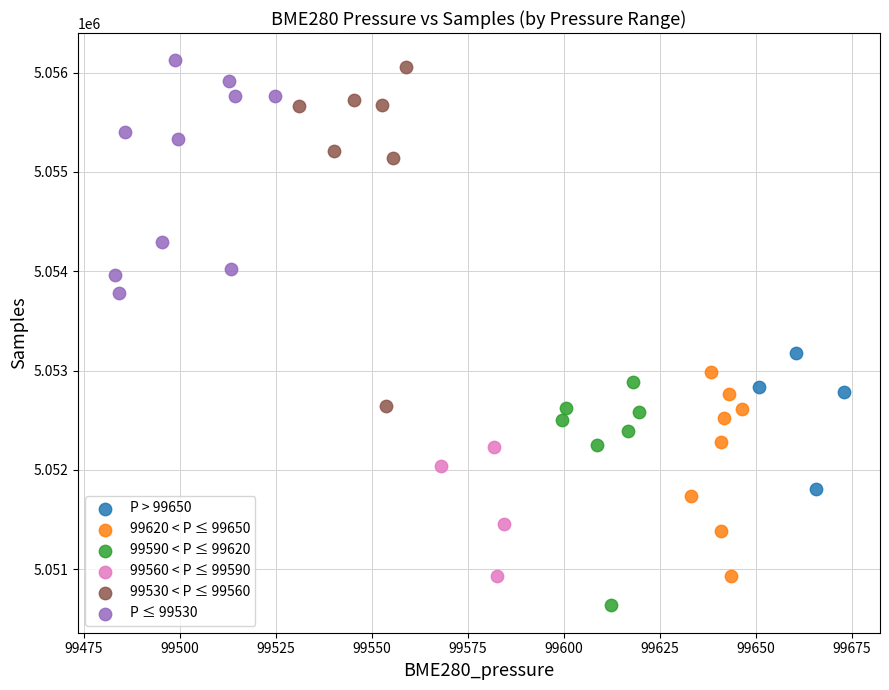

Which series has the largest Y range (max minus min)?

99530 < P ≤ 99560